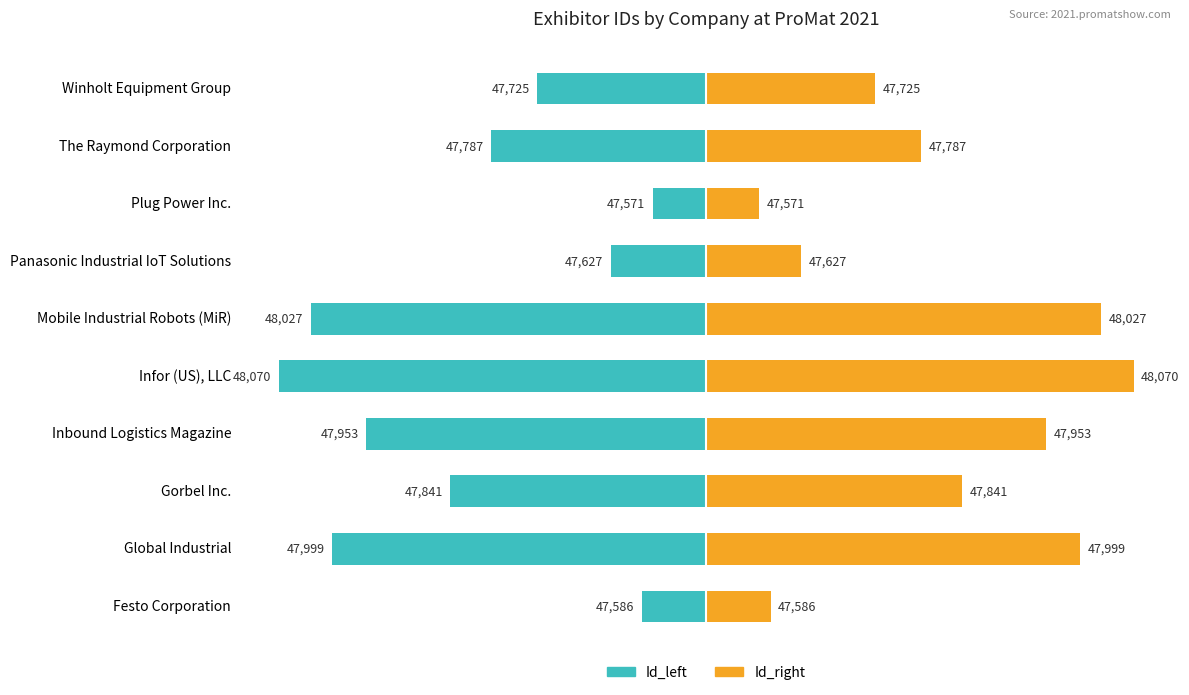

Where does the Id_right series first go above 341?

Global Industrial